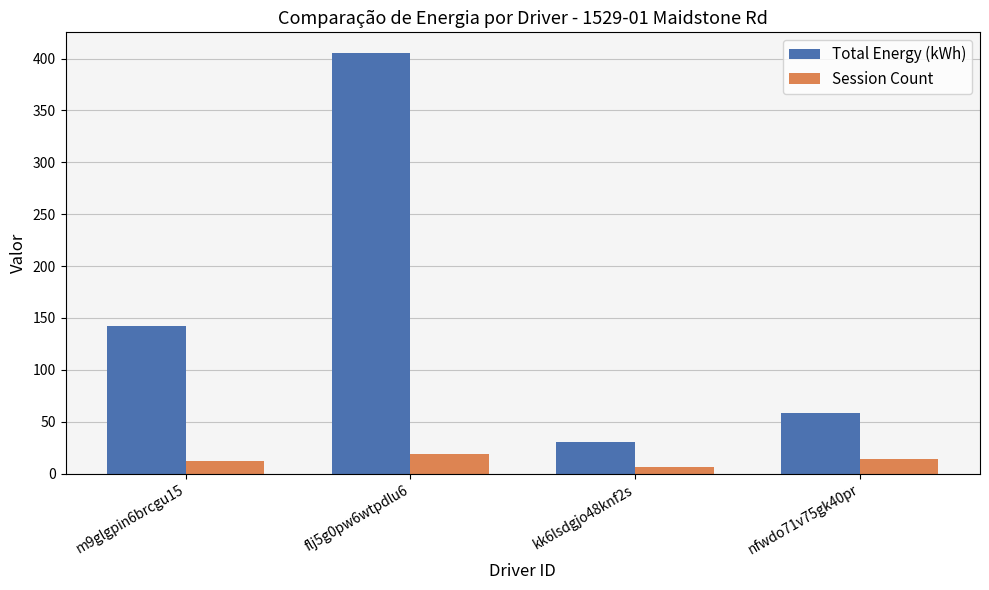

At which category is the sum across all series the highest?

flj5g0pw6wtpdlu6